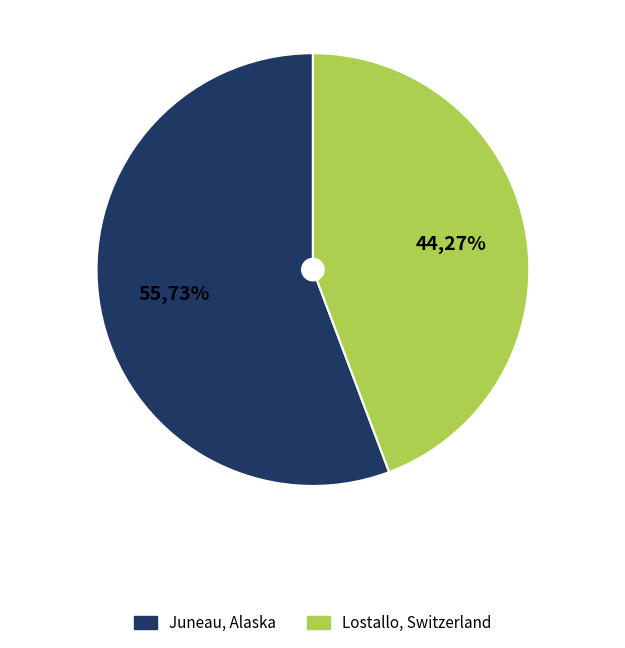

Is there any slice that represents more than half of the pie?

Yes